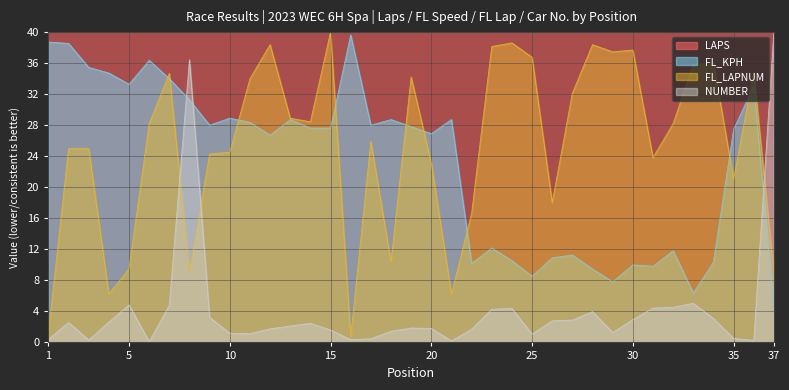

What is the difference between the NUMBER values at 22 and 24?

2.7